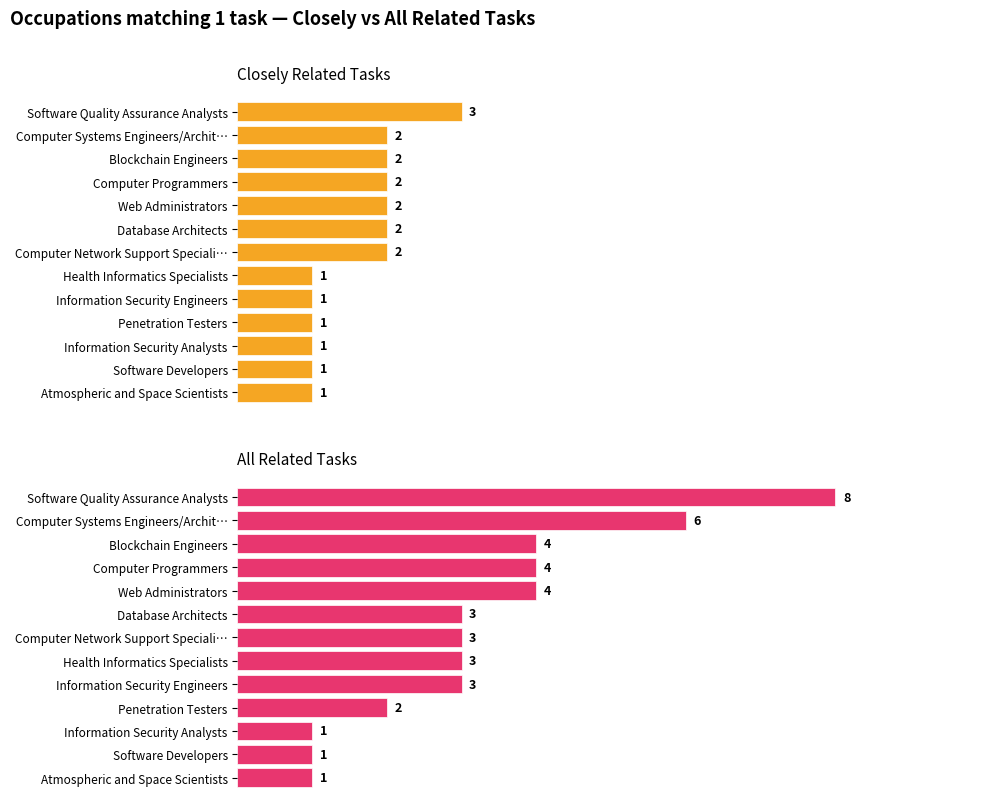

How many bars are there in total?

26